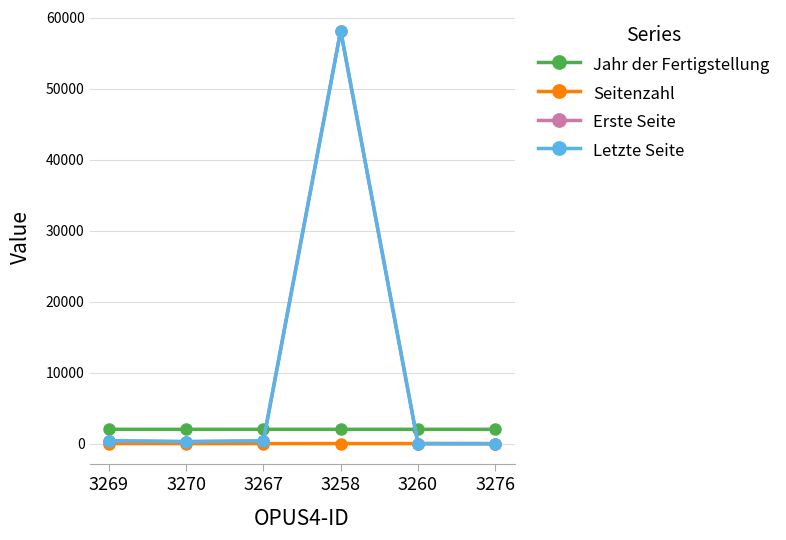

What are all the series names shown in the legend?

Jahr der Fertigstellung, Seitenzahl, Erste Seite, Letzte Seite